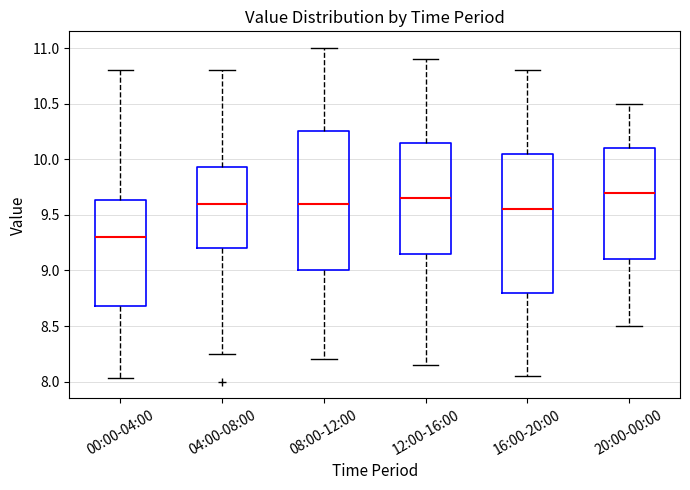

Reading left to right, transcribe this box plot: for each box, give where its median line is, the range the box spans, and where its two whiskers end, as read against the y-axis. The values are not printed on the chart, so give them approximately, as read against the axis.

00:00-04:00: median 9.30, box 8.70 to 9.65, whiskers 8.05 to 10.80
04:00-08:00: median 9.60, box 9.20 to 9.95, whiskers 8.25 to 10.80
08:00-12:00: median 9.60, box 9.00 to 10.25, whiskers 8.20 to 11.00
12:00-16:00: median 9.65, box 9.15 to 10.15, whiskers 8.15 to 10.90
16:00-20:00: median 9.55, box 8.80 to 10.05, whiskers 8.05 to 10.80
20:00-00:00: median 9.70, box 9.10 to 10.10, whiskers 8.50 to 10.50